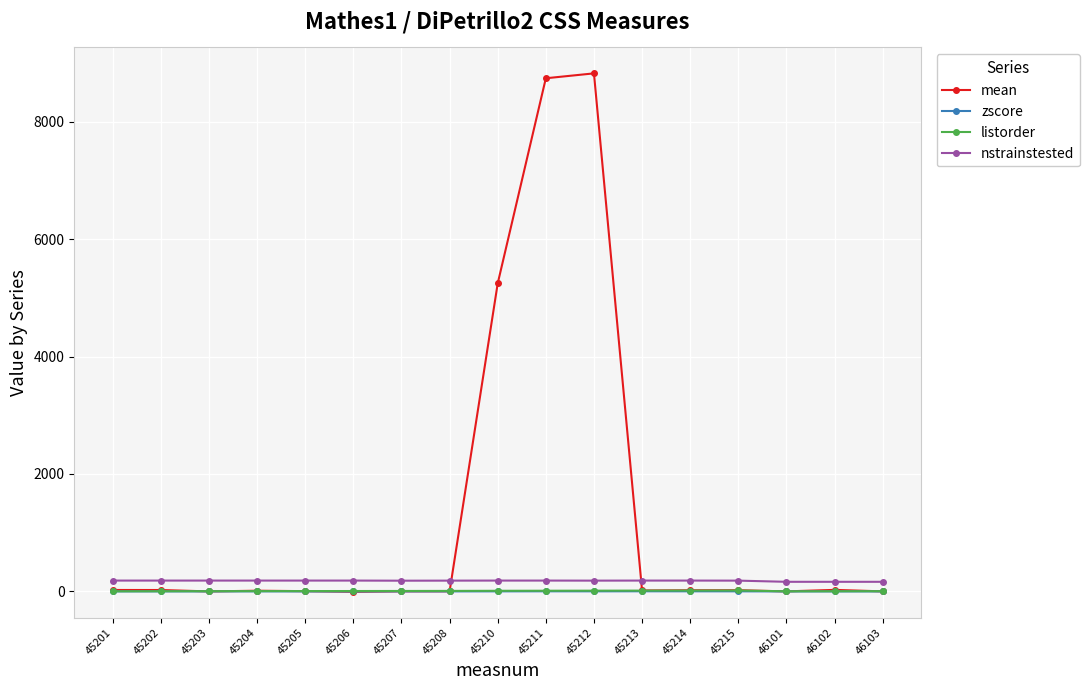

Which series has the largest total across all categories?

mean